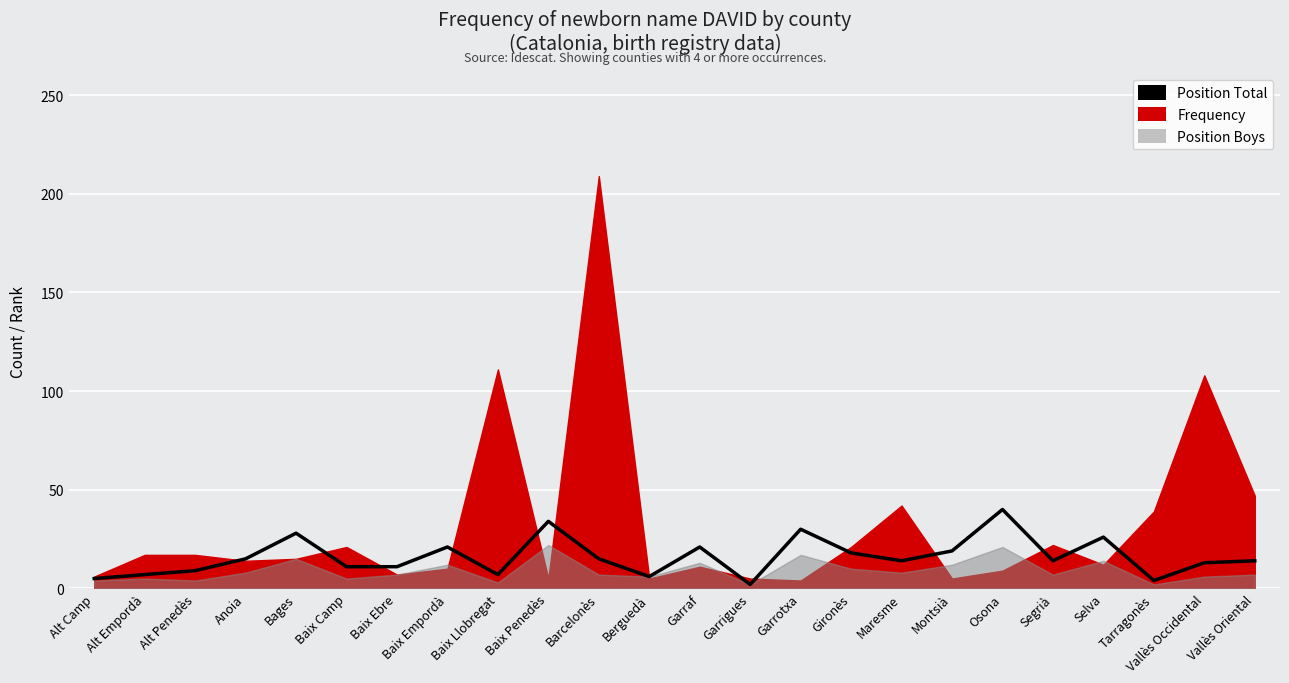

Where is the first local minimum?

Baix Llobregat